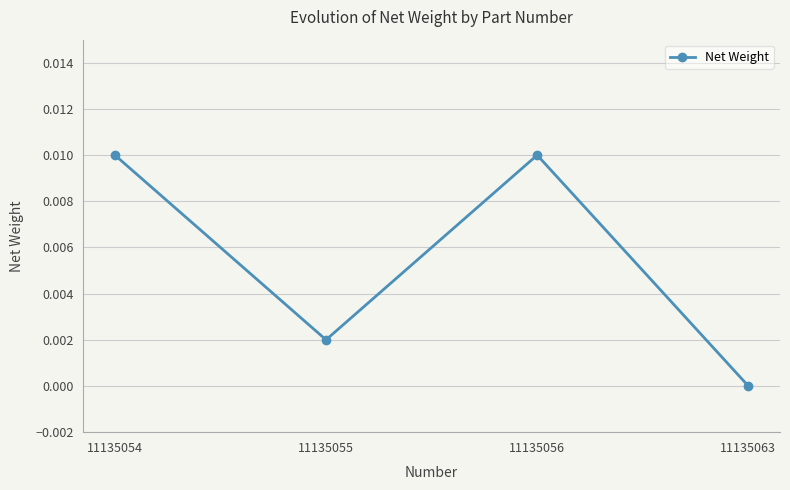

True or false: there are more than 0 points higher than both neighbors.

True